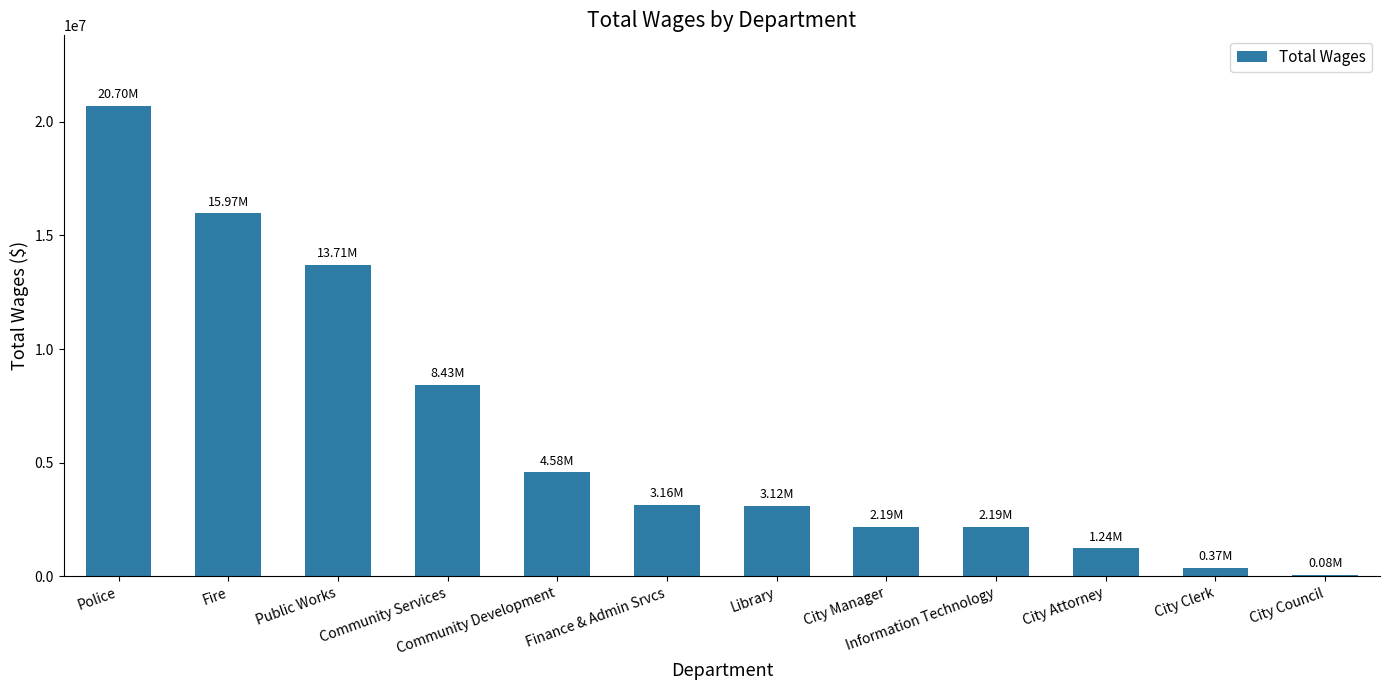

The value at Community Services is 5486973. True or false?

False